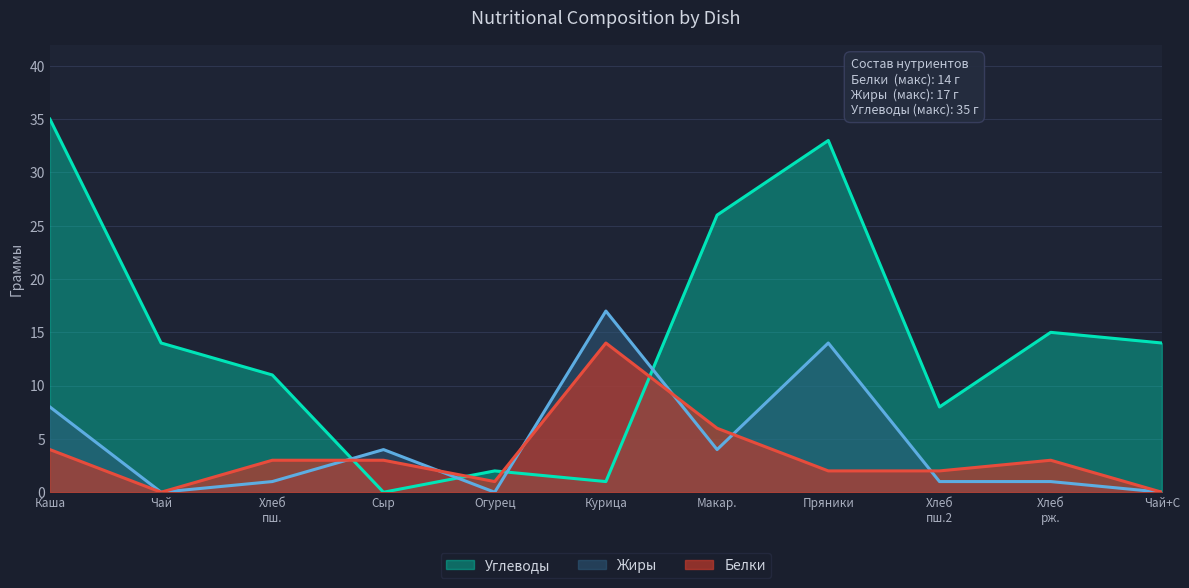

What is the spread (max minus min) of values at Чай?

14